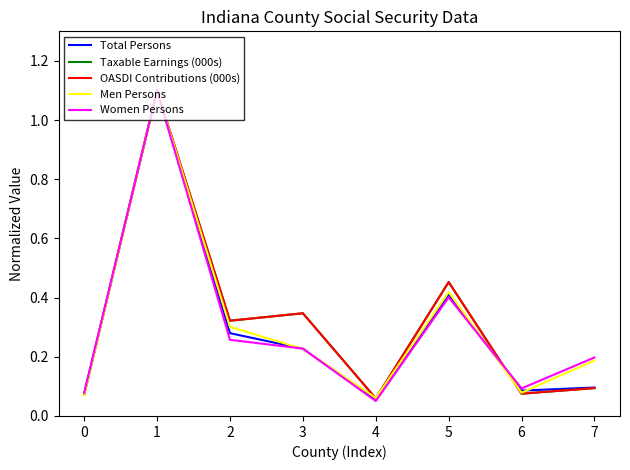

Is it true that Men Persons equals 0.1 at 4?

True